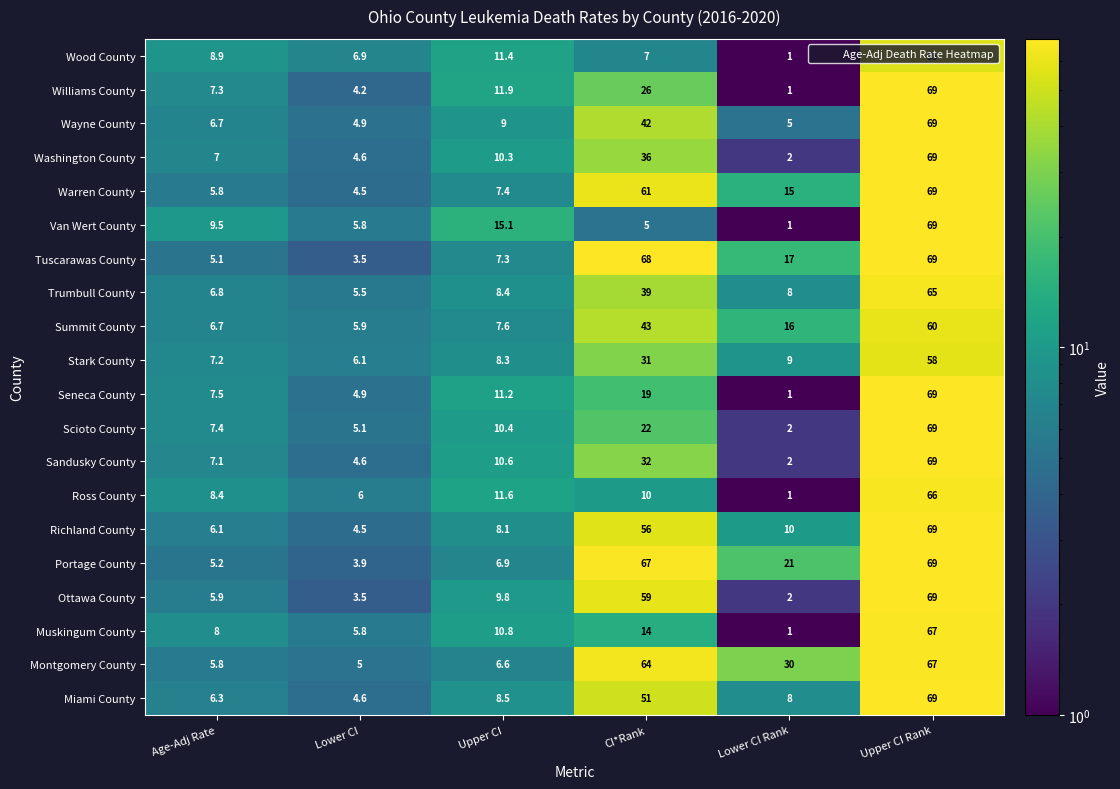

What is the smallest value displayed?

1.0